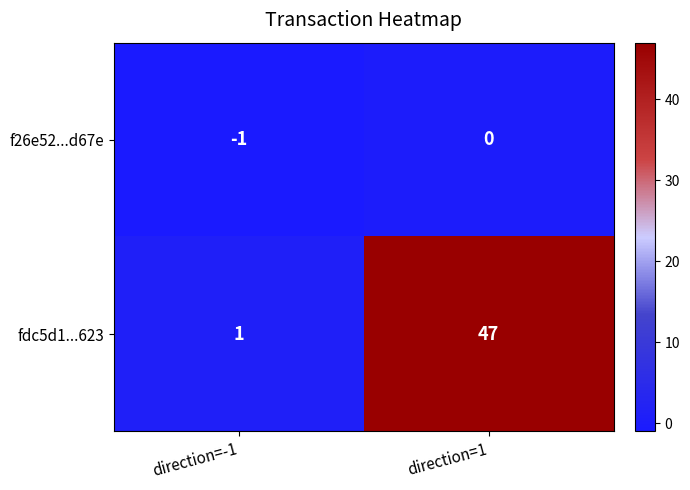

At which category is the sum across all series the highest?

direction=1